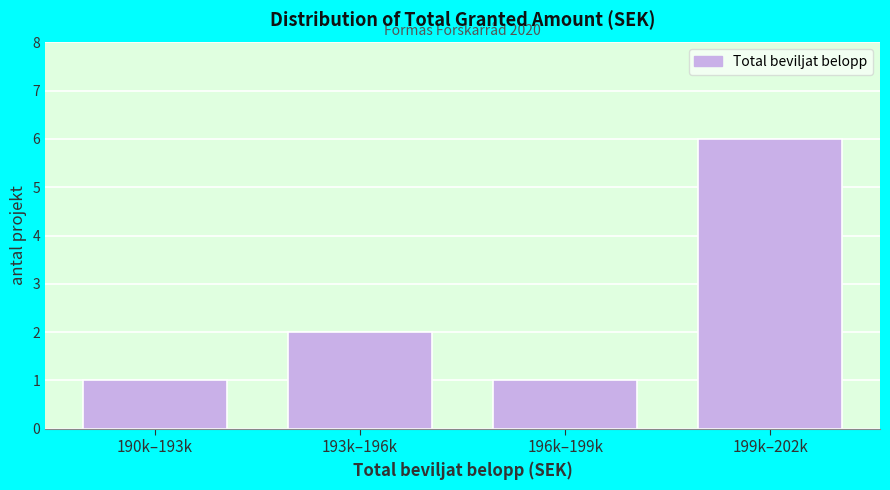

Reading left to right, transcribe all the data shown in this chart.

1	2	1	6